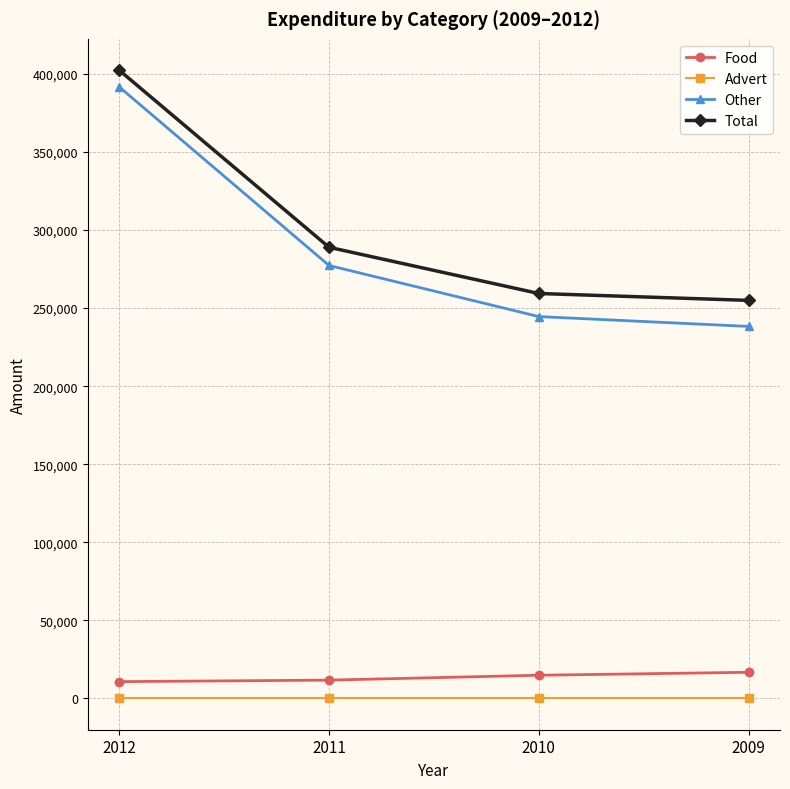

What are all the series names shown in the legend?

Food, Advert, Other, Total